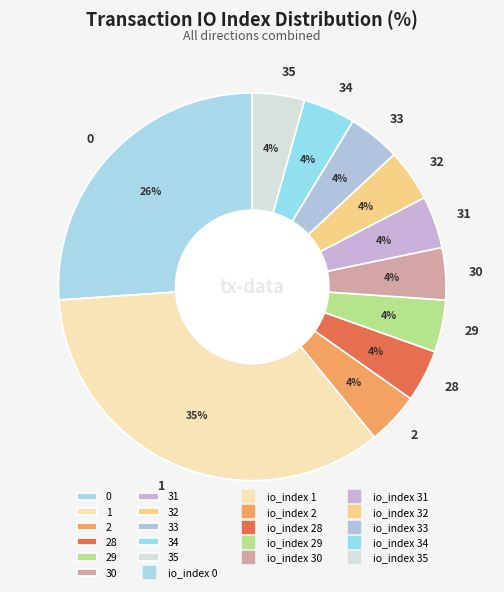

What is the largest slice in the pie chart?

1